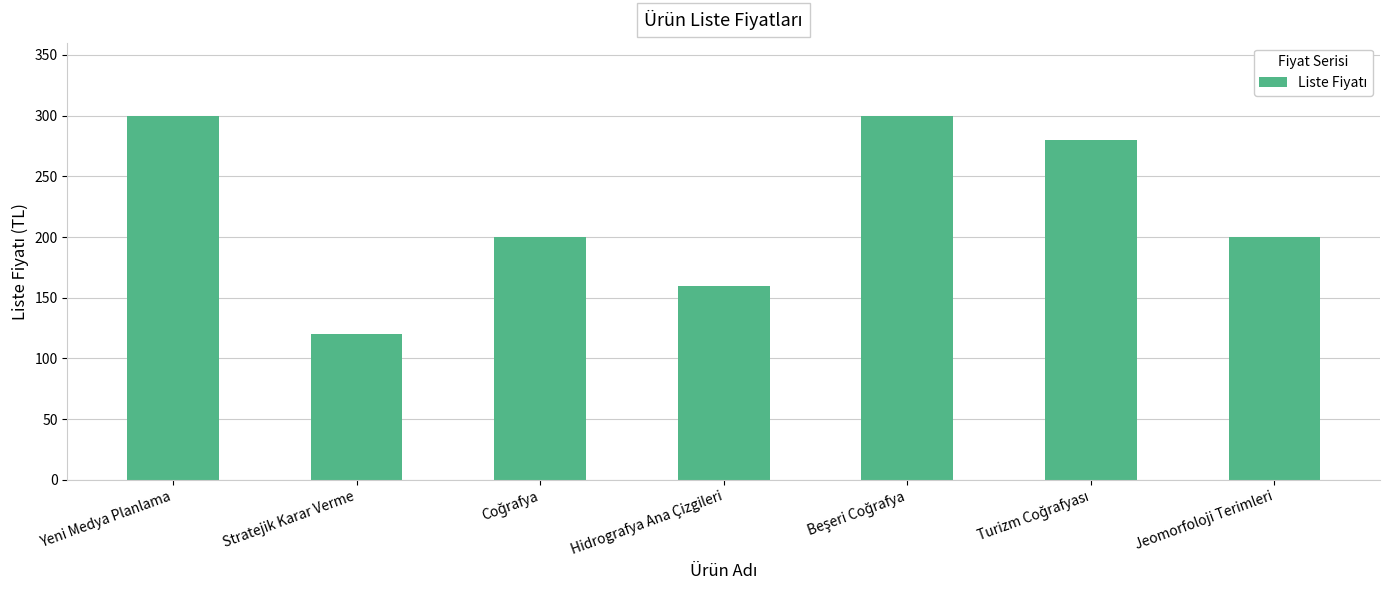

Count the values in the range 160 to 300.

6